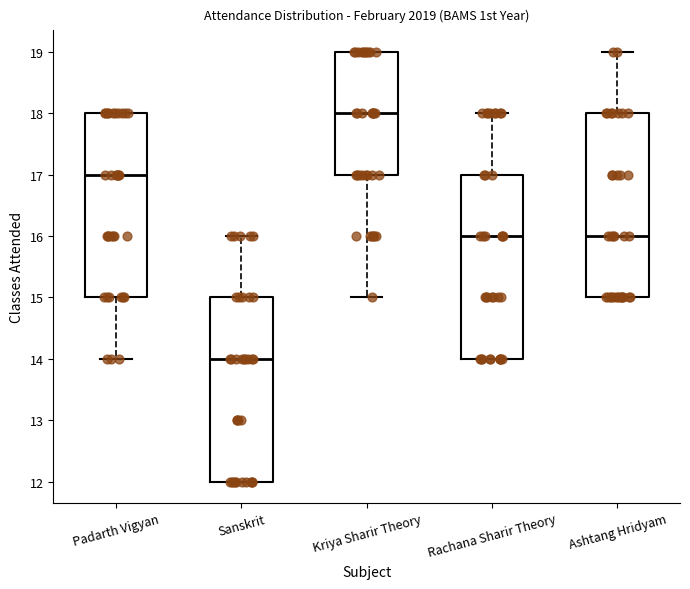

Which box's median line is the highest?

Kriya Sharir Theory